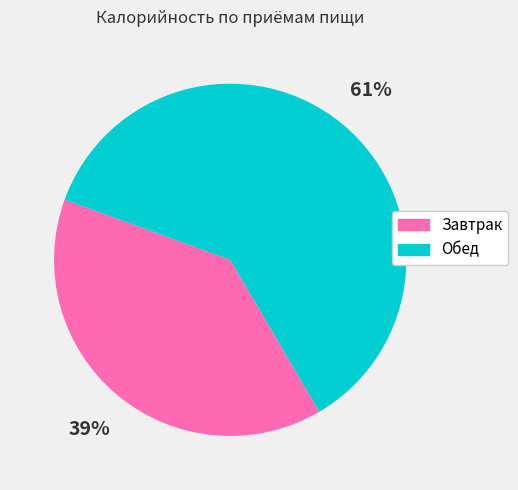

Count the number of slices in the pie.

2